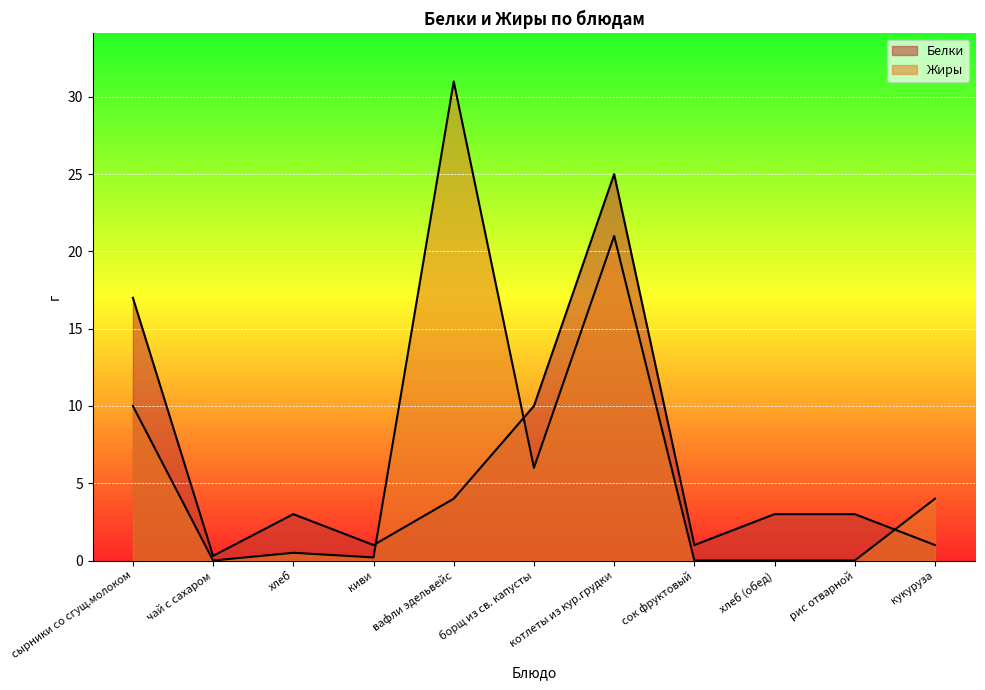

List the labels in order of Белки value, smallest first.

чай с сахаром, киви, сок фруктовый, кукуруза, хлеб, хлеб (обед), рис отварной, вафли эдельвейс, борщ из св. капусты, сырники со сгущ.молоком, котлеты из кур.грудки